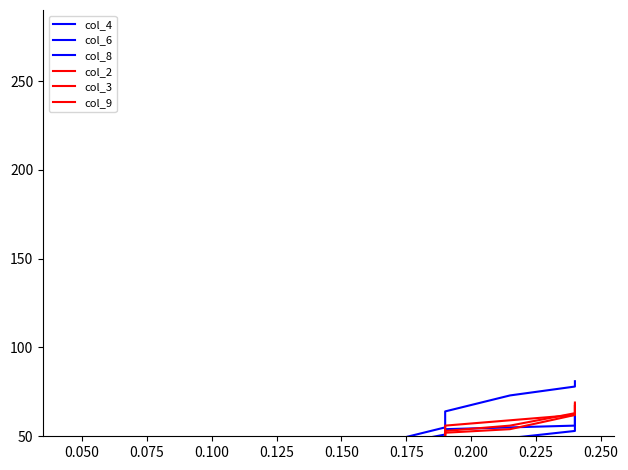

Is the value of col_9 at 12 greater than the value of col_2 at 12?

No